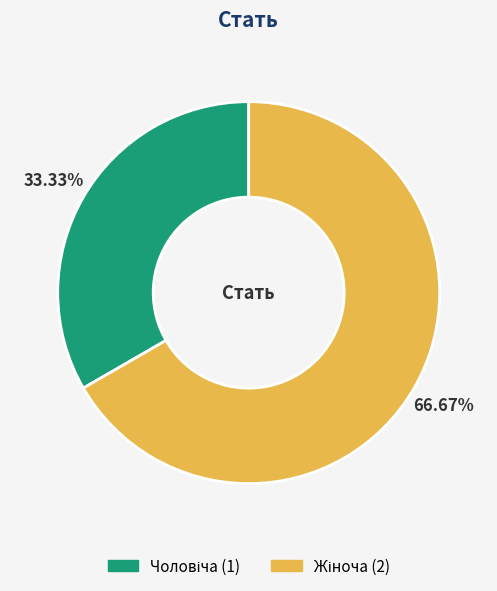

How many slices are in this pie chart?

2